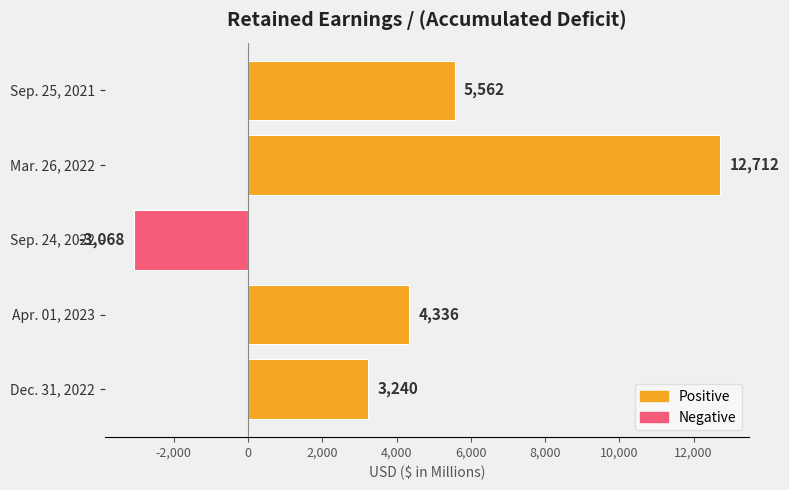

How many values are below 4336?

2